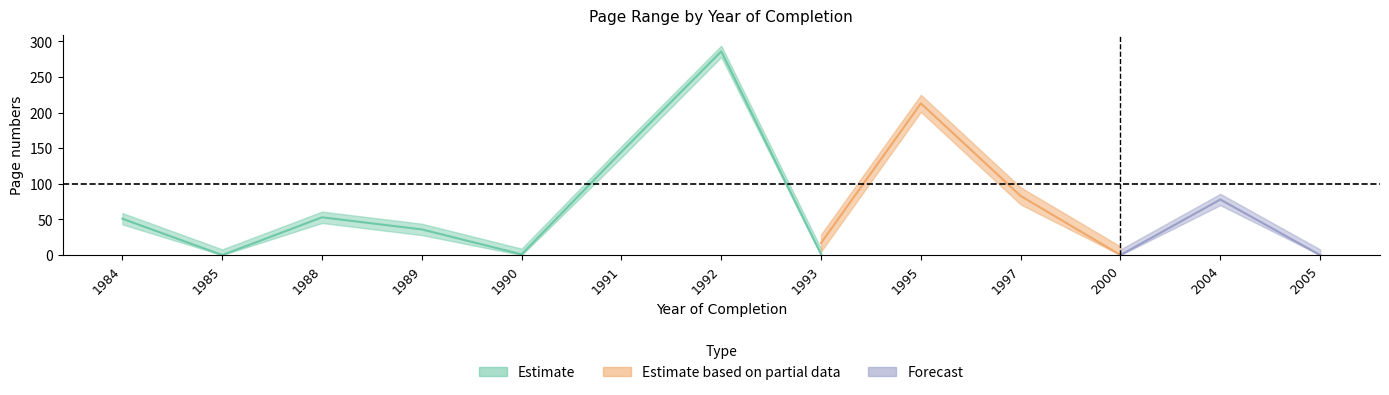

Between 1995 and 1985, which is larger?

1995